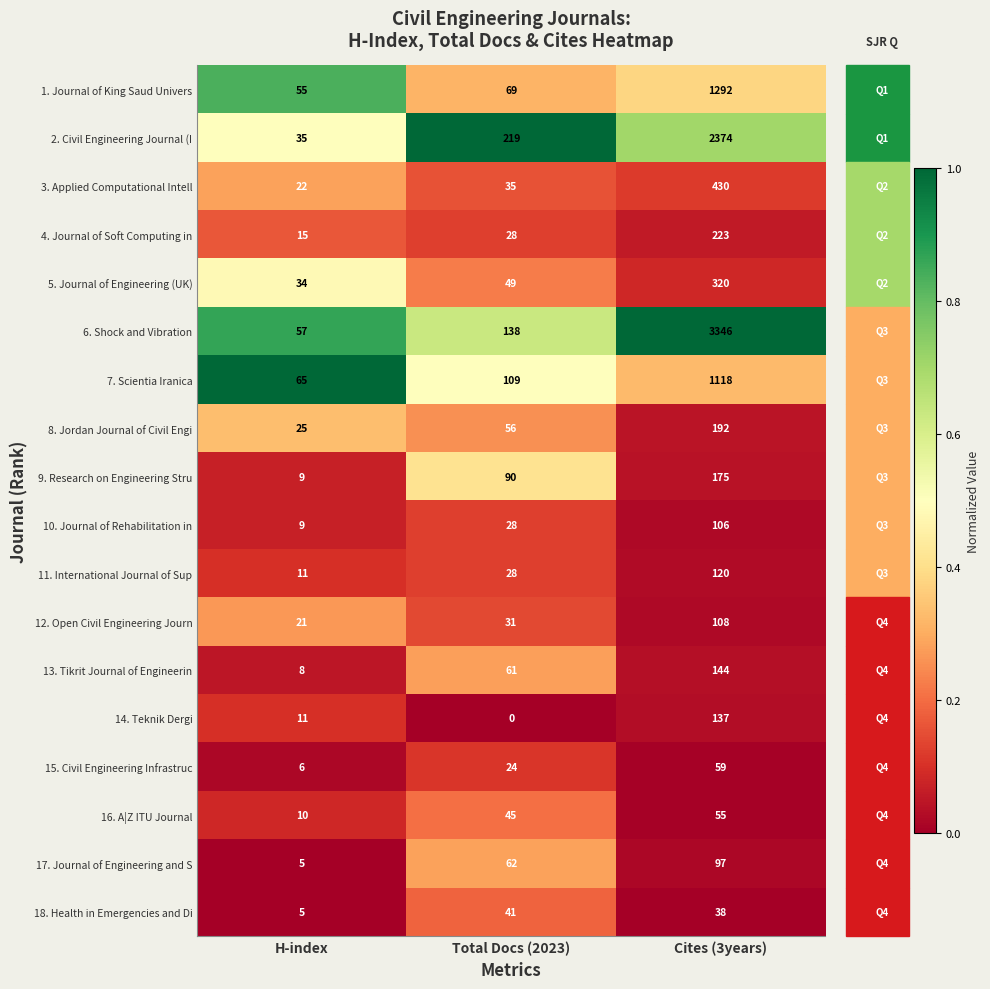

How many data points does each series have?

3